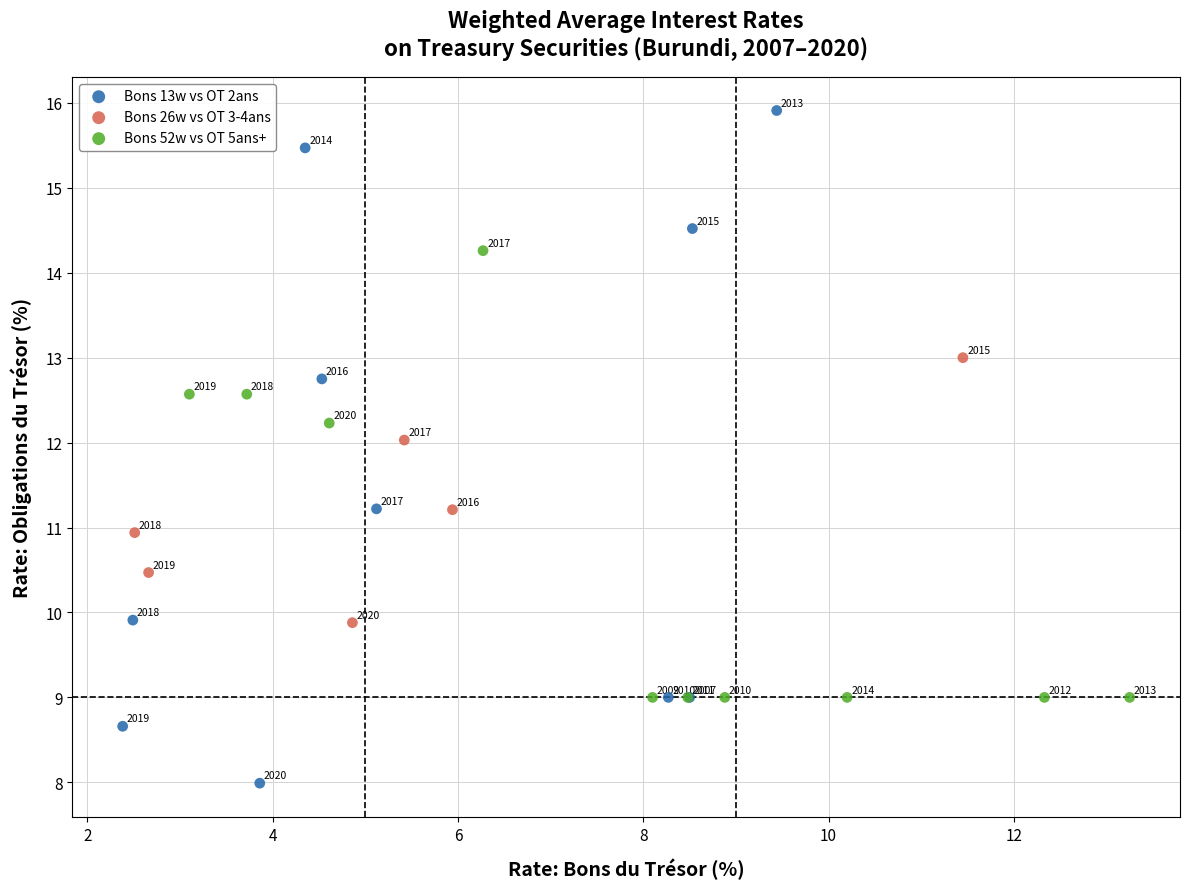

Which series has the largest Y range (max minus min)?

Bons 13w vs OT 2ans